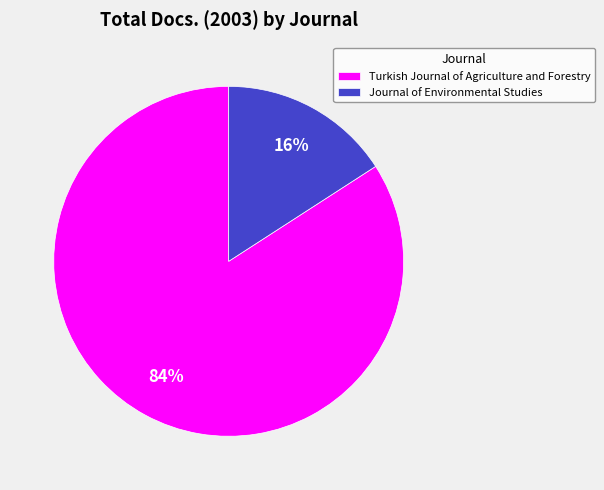

Between Turkish Journal of Agriculture and Forestry and Journal of Environmental Studies, which is larger?

Turkish Journal of Agriculture and Forestry